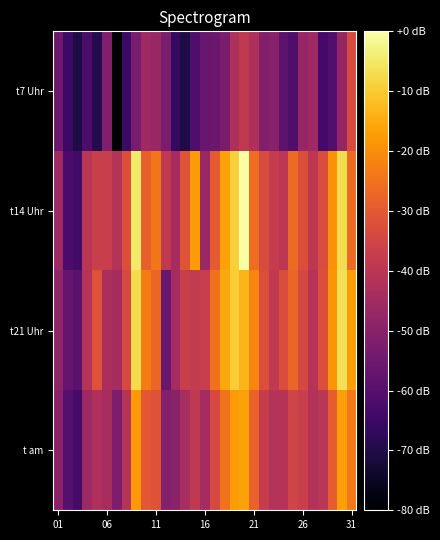

List the series in order of their peak value, lowest first.

t7 Uhr, t am, t21 Uhr, t14 Uhr